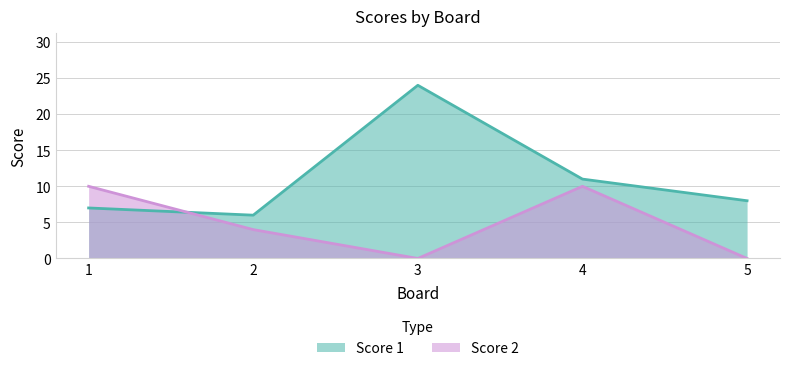

At which label does Score 2 first exceed 4?

1